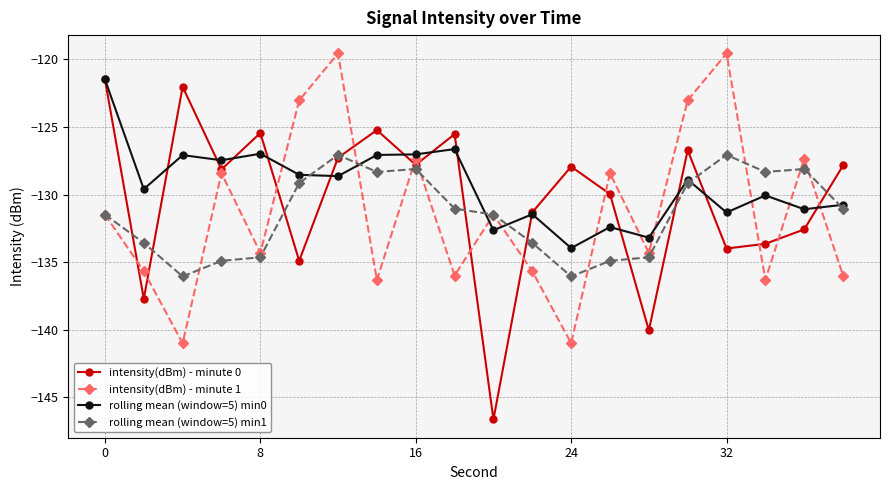

True or false: rolling mean (window=5) min1 and intensity(dBm) - minute 1 cross at least once.

True